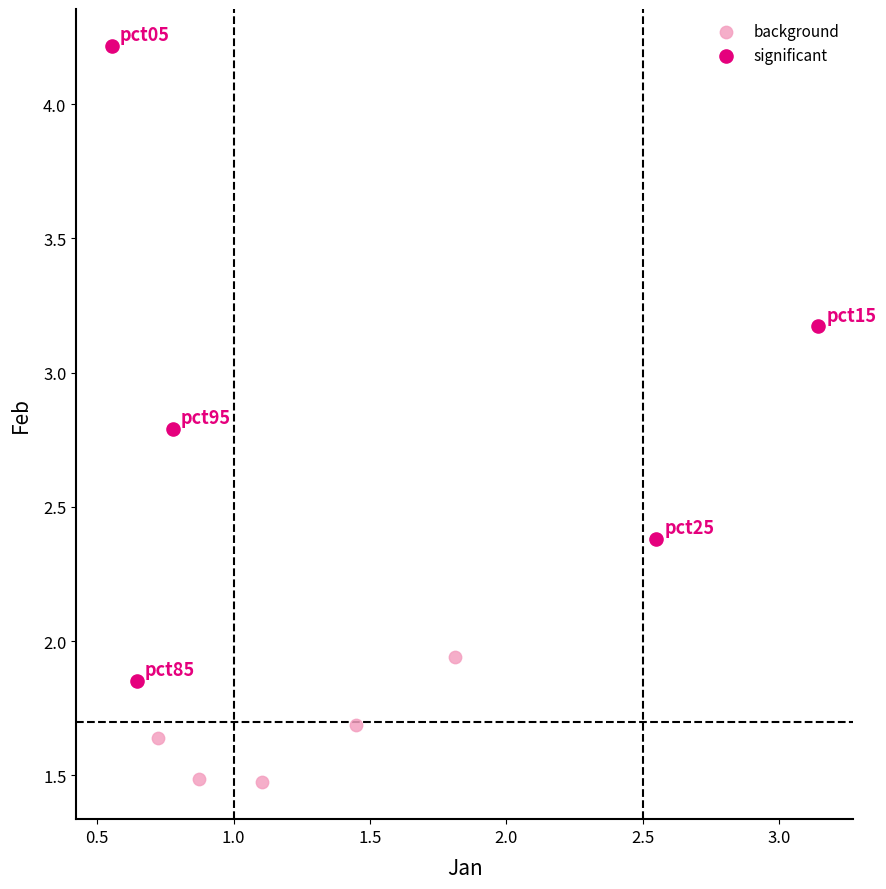

Which series contains the highest Y value?

significant